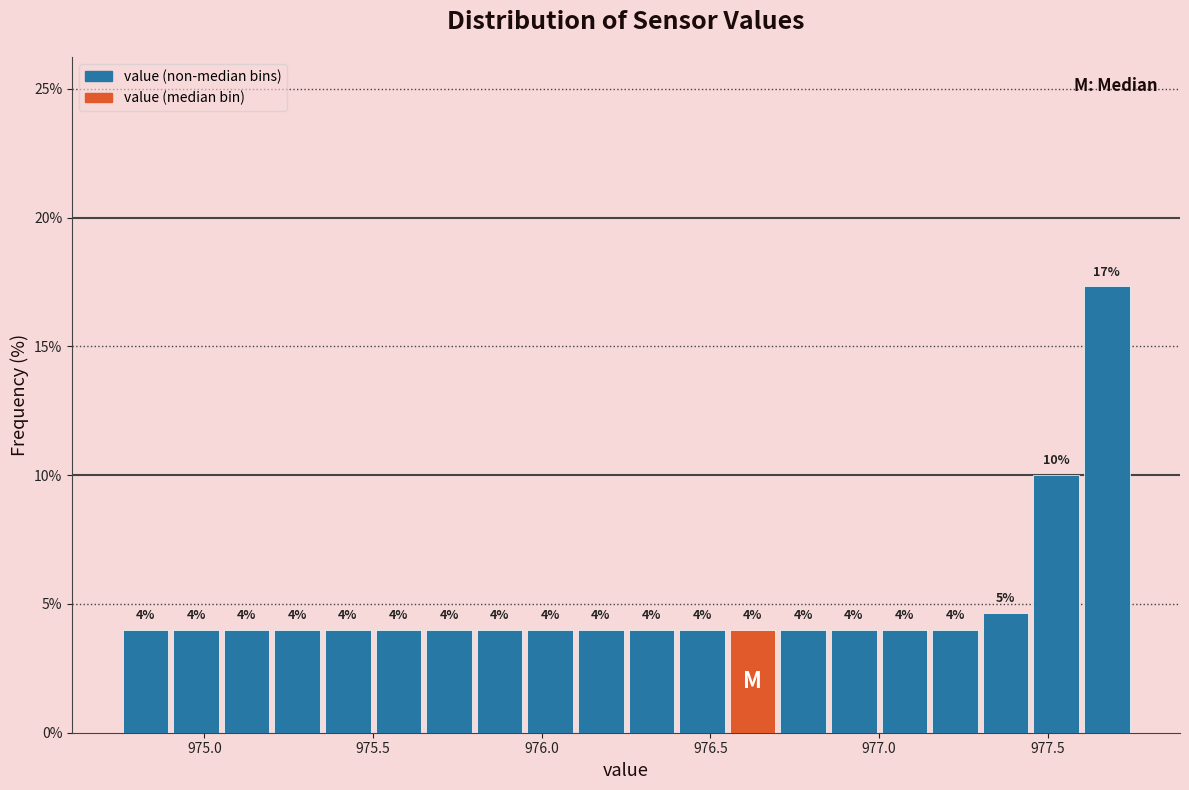

Around what value on the x-axis is the tallest bar? Give the approximate position of its centre, as read against the axis.

977.70